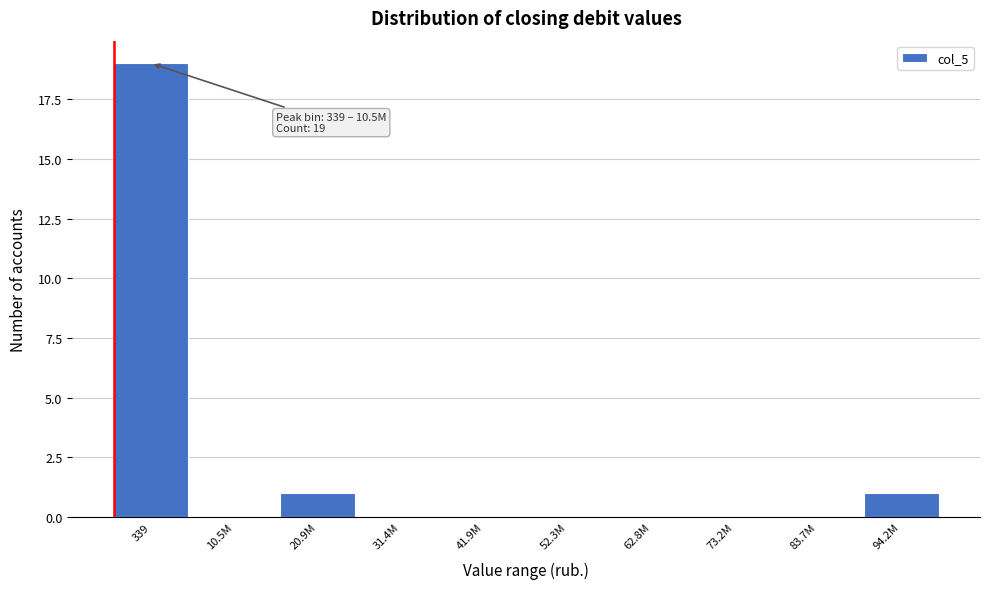

Reading left to right, transcribe all the data shown in this chart.

339=19	10.5M=0	20.9M=1	31.4M=0	41.9M=0	52.3M=0	62.8M=0	73.2M=0	83.7M=0	94.2M=1